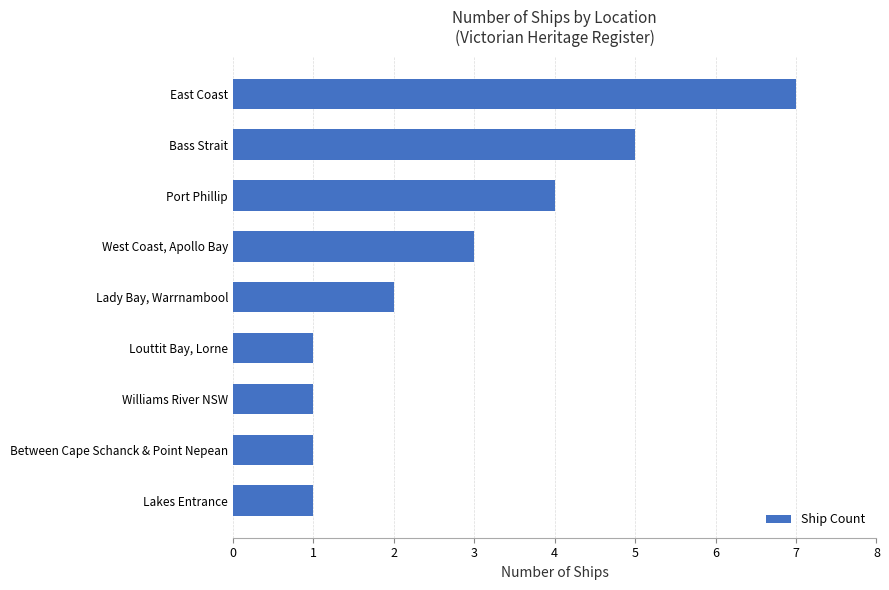

Which has a higher value, Port Phillip or East Coast?

East Coast